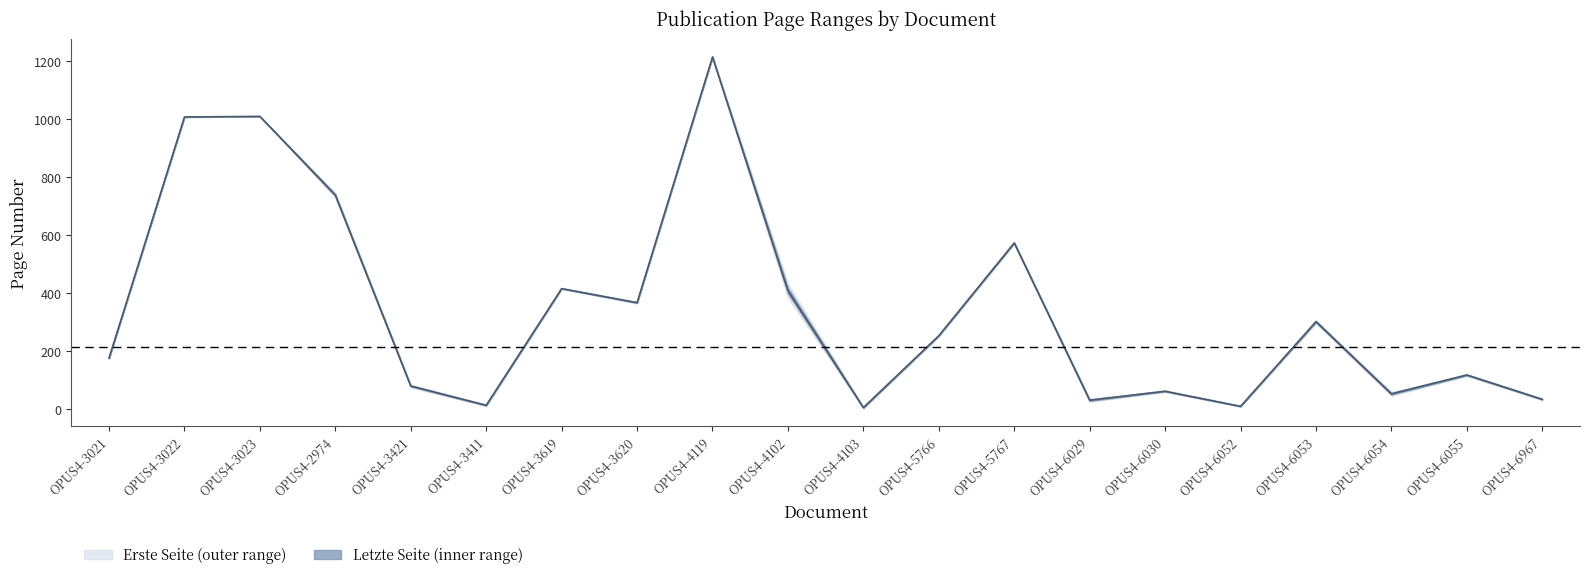

What is the sum of all values?

6846.5